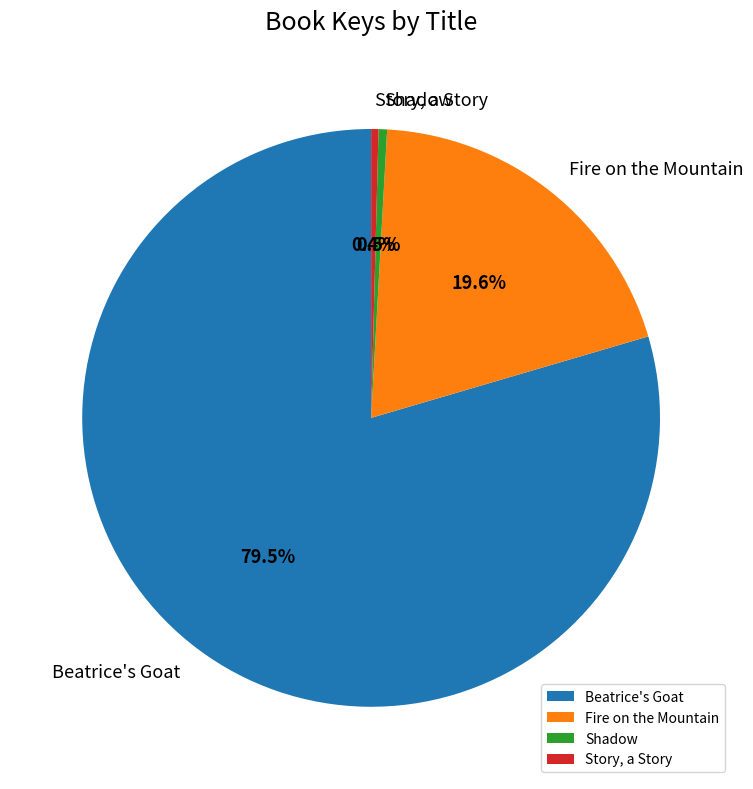

To the nearest percent, what is the combined percentage of Story, a Story and Shadow?

1%